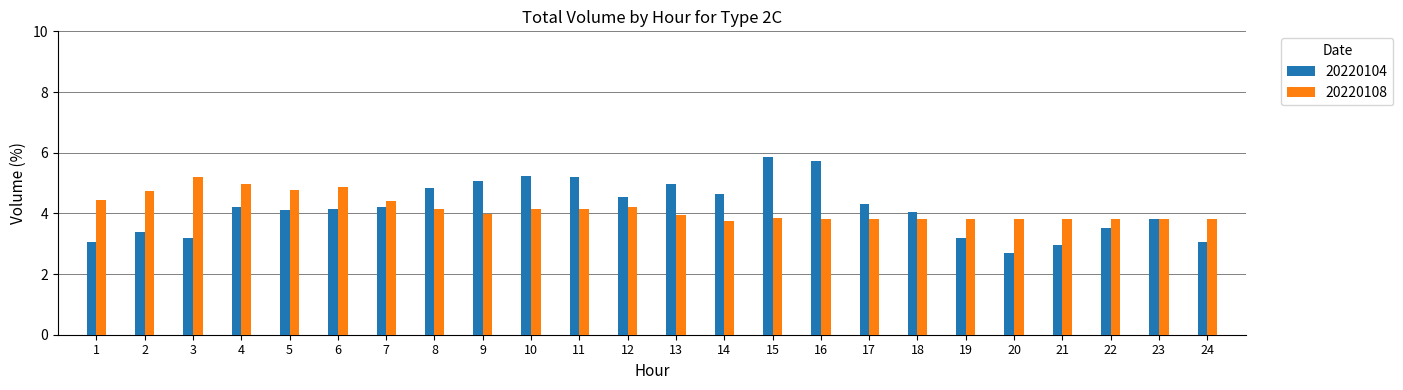

What is the difference between the highest and lowest values at 6?

0.7